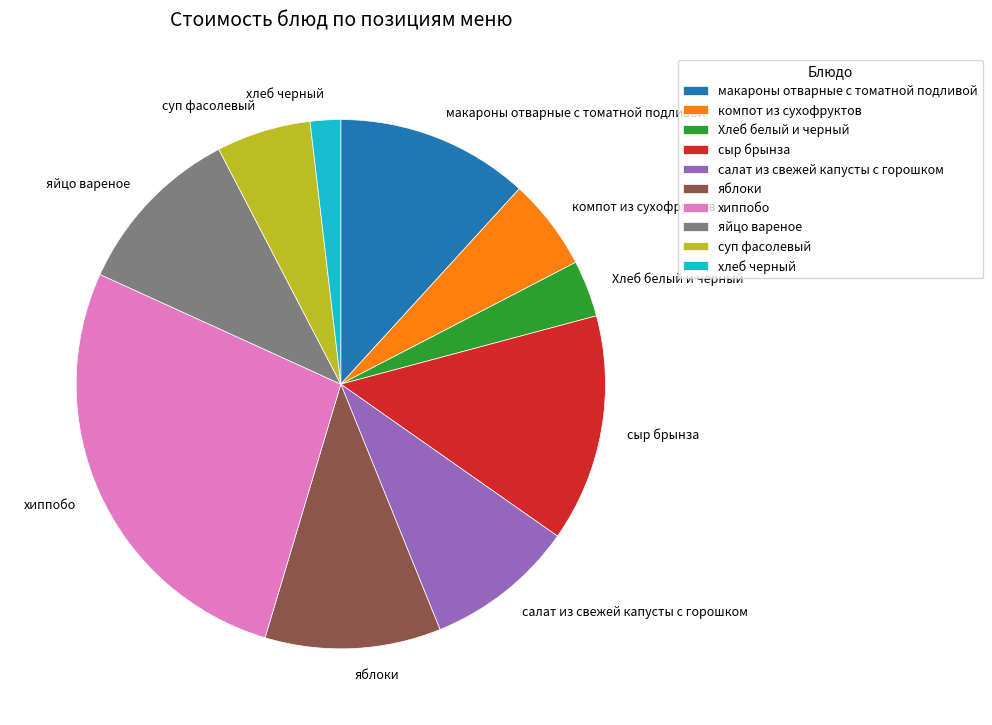

What is the ratio of the value at хлеб черный to the value at компот из сухофруктов?

0.3